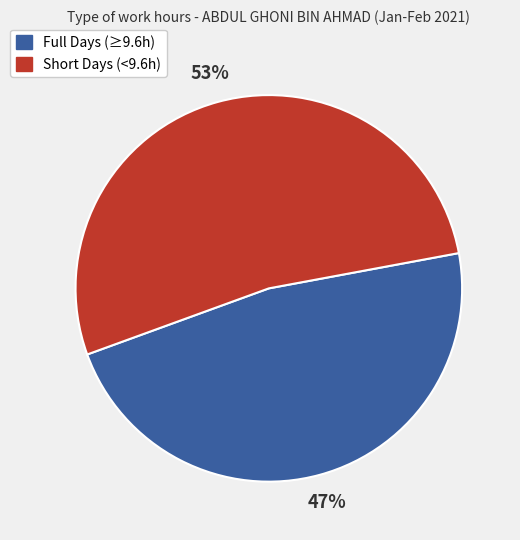

How many slices are in this pie chart?

2